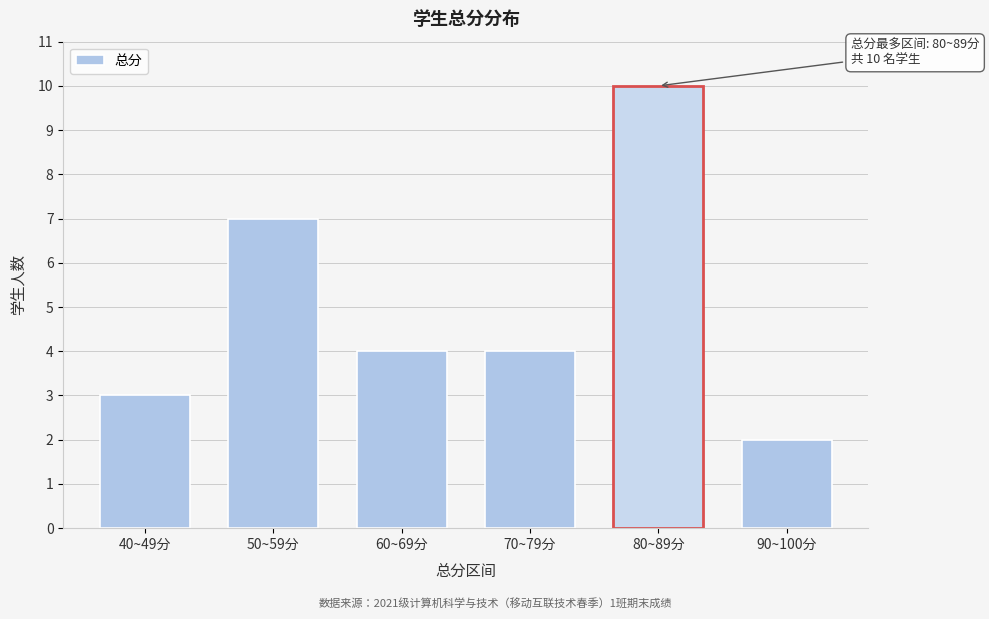

Reading left to right, transcribe all the data shown in this chart.

3	7	4	4	10	2